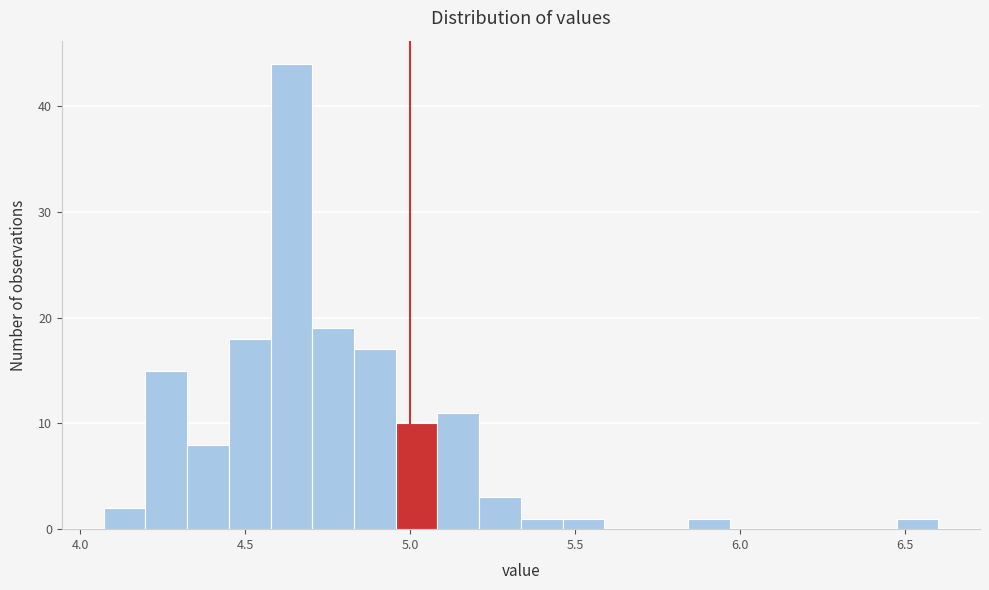

Read against the x-axis, roughly where is the centre of the tallest bar?

4.65